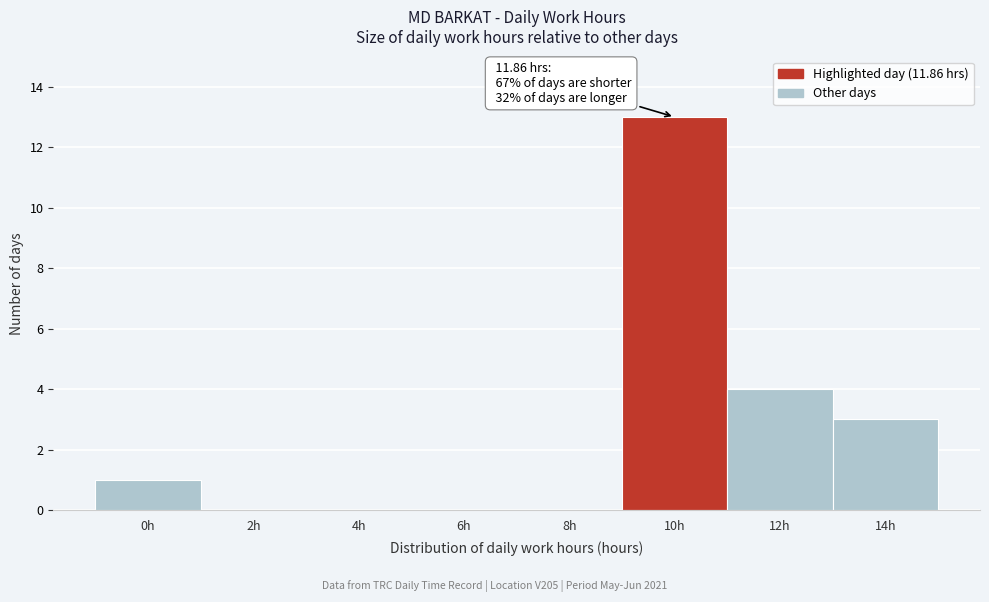

Reading left to right, transcribe all the data shown in this chart.

0h=1	2h=0	4h=0	6h=0	8h=0	10h=13	12h=4	14h=3